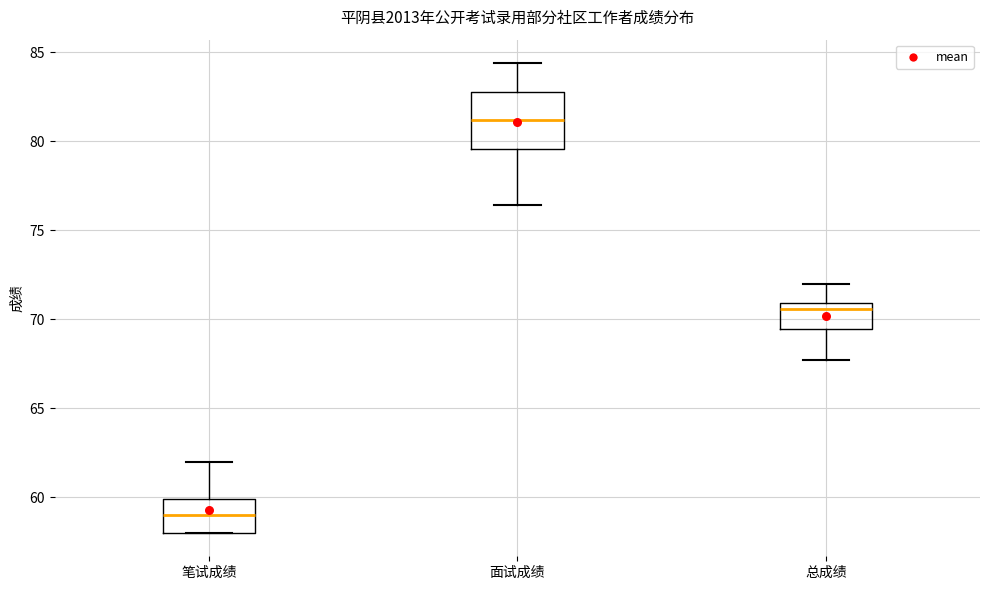

Reading left to right, read every box against the y-axis: the position of its median line, the range the box covers, and the ends of its whiskers. The values are not printed on the chart, so give them approximately, as read against the axis.

笔试成绩: median 59.0, box 58.0 to 60.0, whiskers 58.0 to 62.0
面试成绩: median 81.0, box 79.5 to 83.0, whiskers 76.5 to 84.5
总成绩: median 70.5, box 69.5 to 71.0, whiskers 67.5 to 72.0